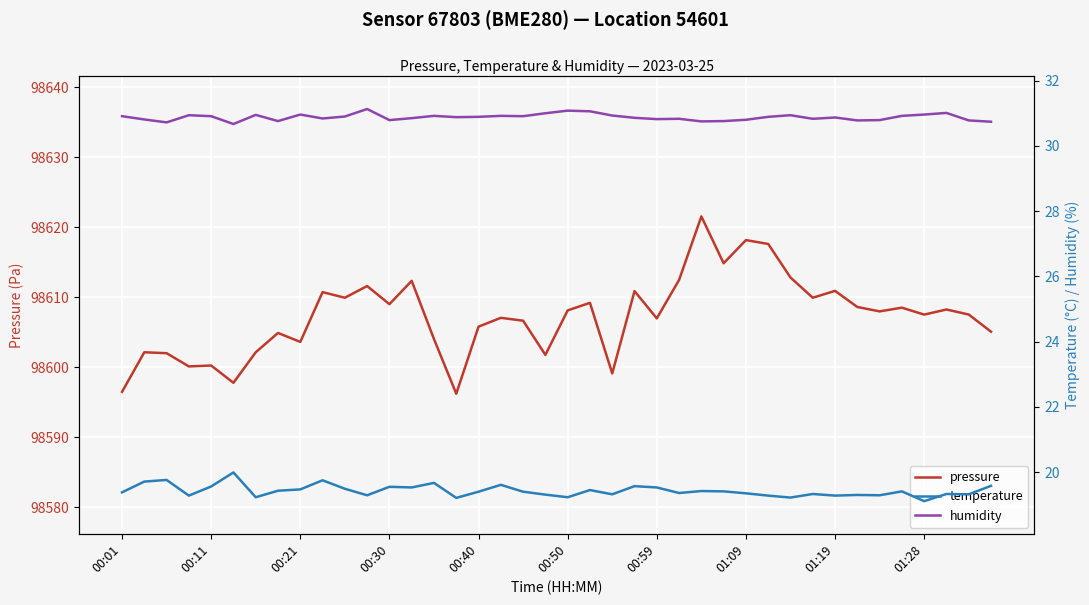

What position from the left is 33?

34